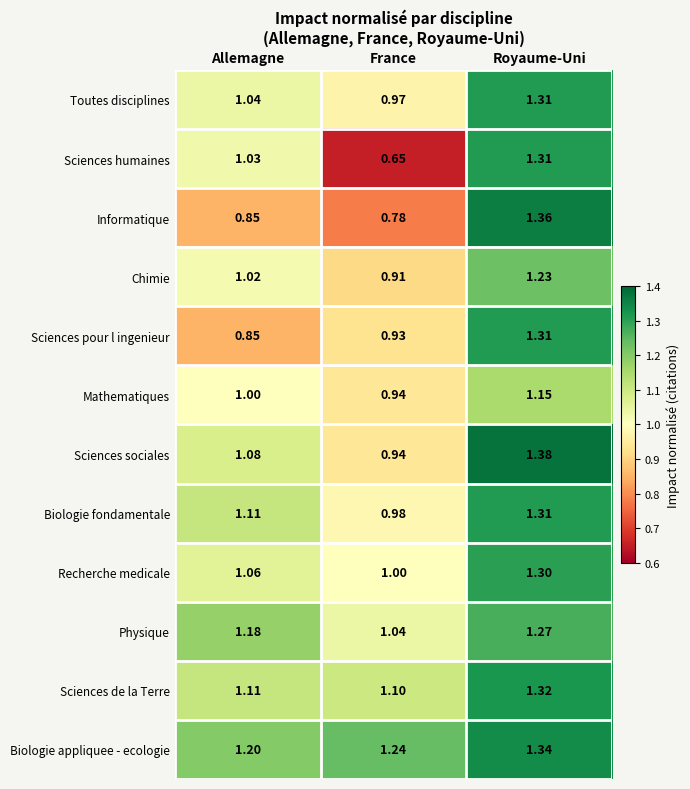

Which series has the widest spread of values?

Sciences humaines